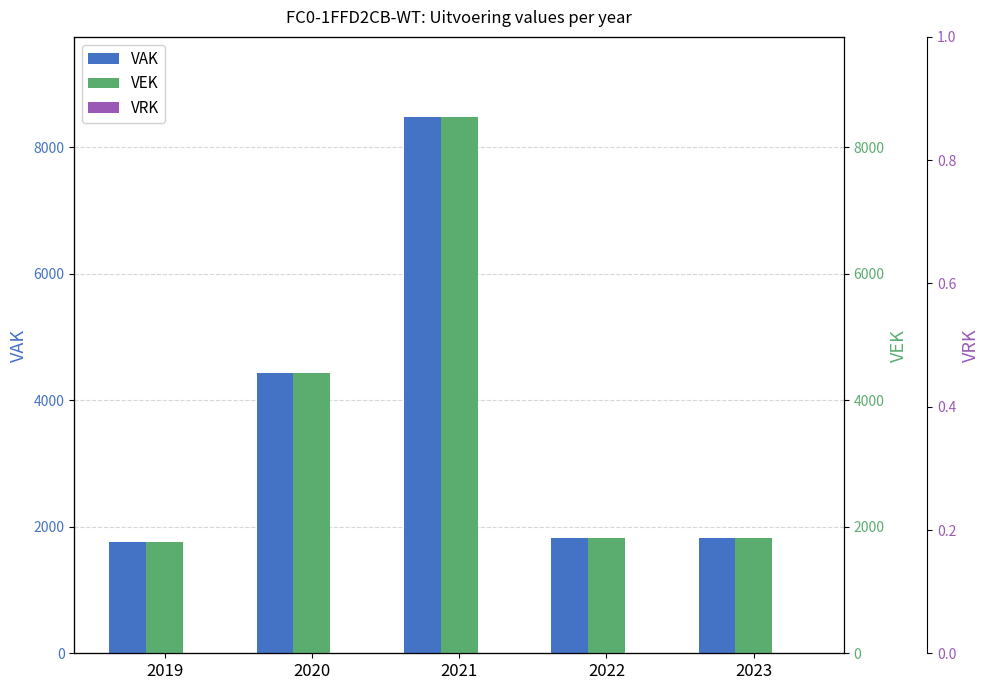

What is the difference between the maximum and minimum values in the VAK series?

6718